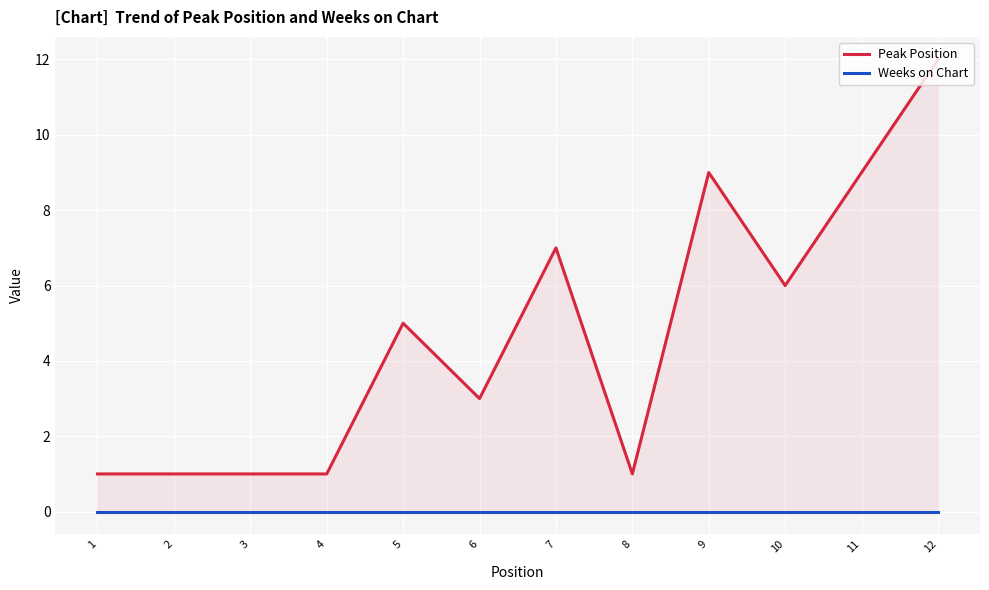

Reading left to right, extract all data points from this chart.

Peak Position: 1=1	2=1	3=1	4=1	5=5	6=3	7=7	8=1	9=9	10=6	11=9	12=12
Weeks on Chart: 1=0	2=0	3=0	4=0	5=0	6=0	7=0	8=0	9=0	10=0	11=0	12=0